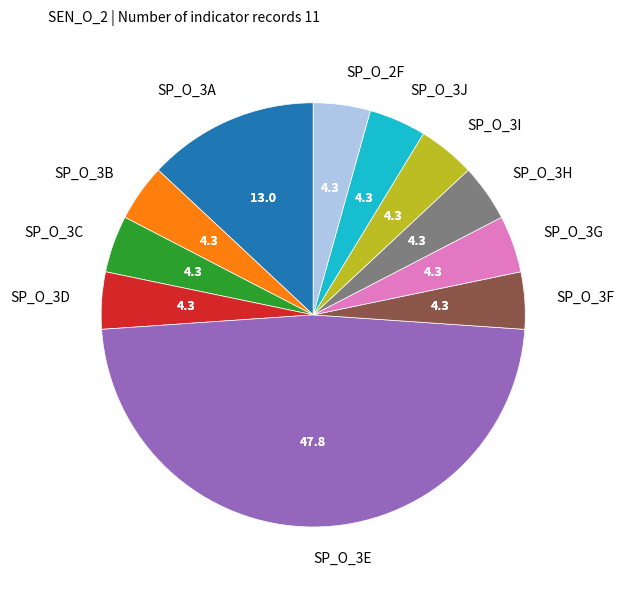

Does SP_O_3F represent more than half of the total?

No